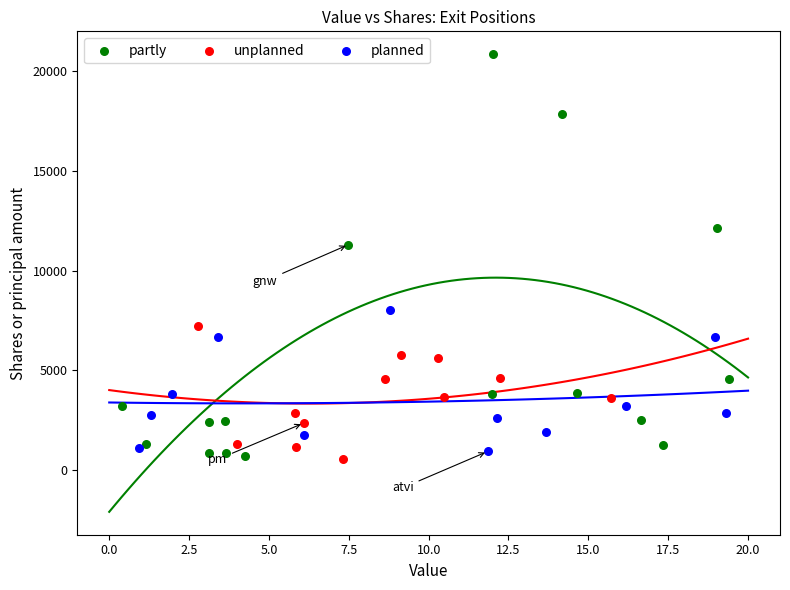

Which series has the widest spread of Y values?

partly